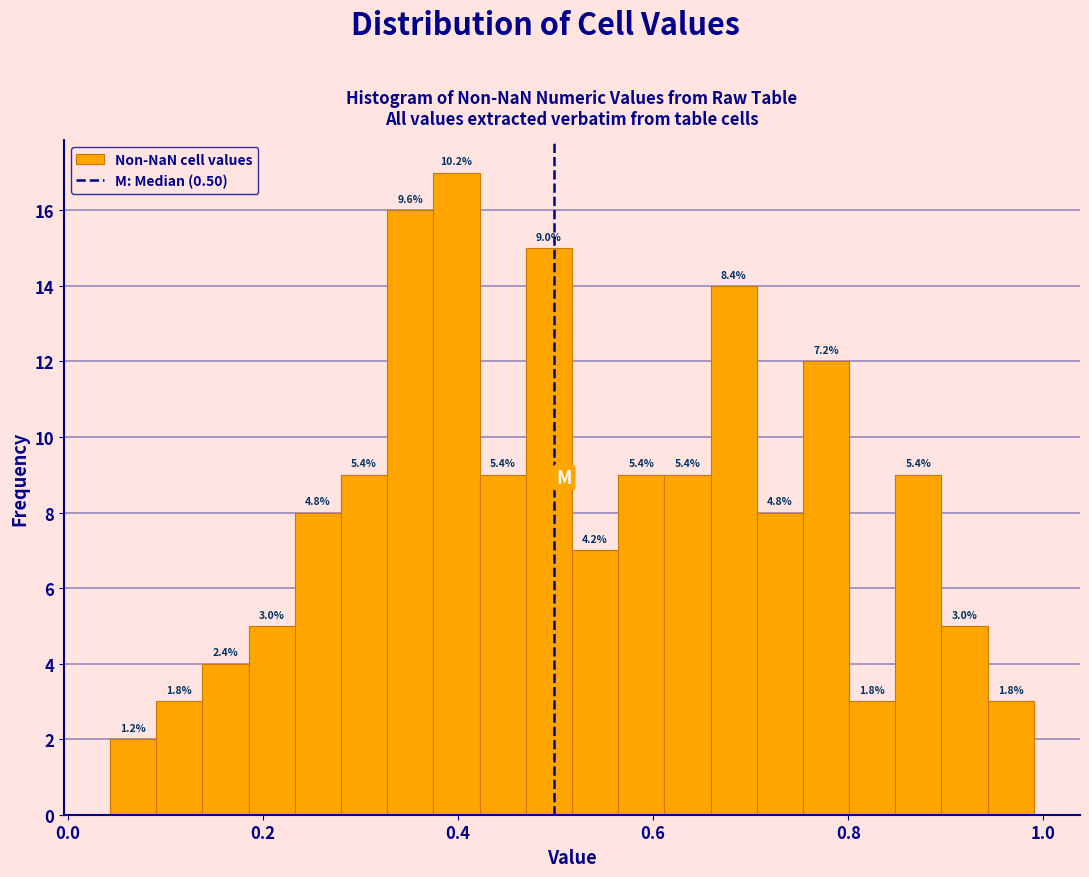

Read against the x-axis, roughly where is the centre of the tallest bar?

0.40